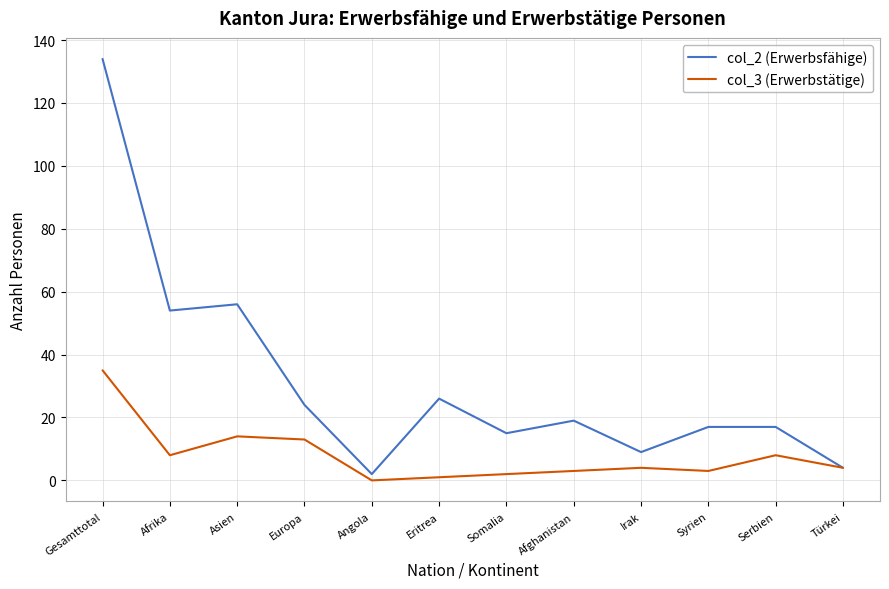

What is the difference between the maximum and minimum values in the col_2 (Erwerbsfähige) series?

132